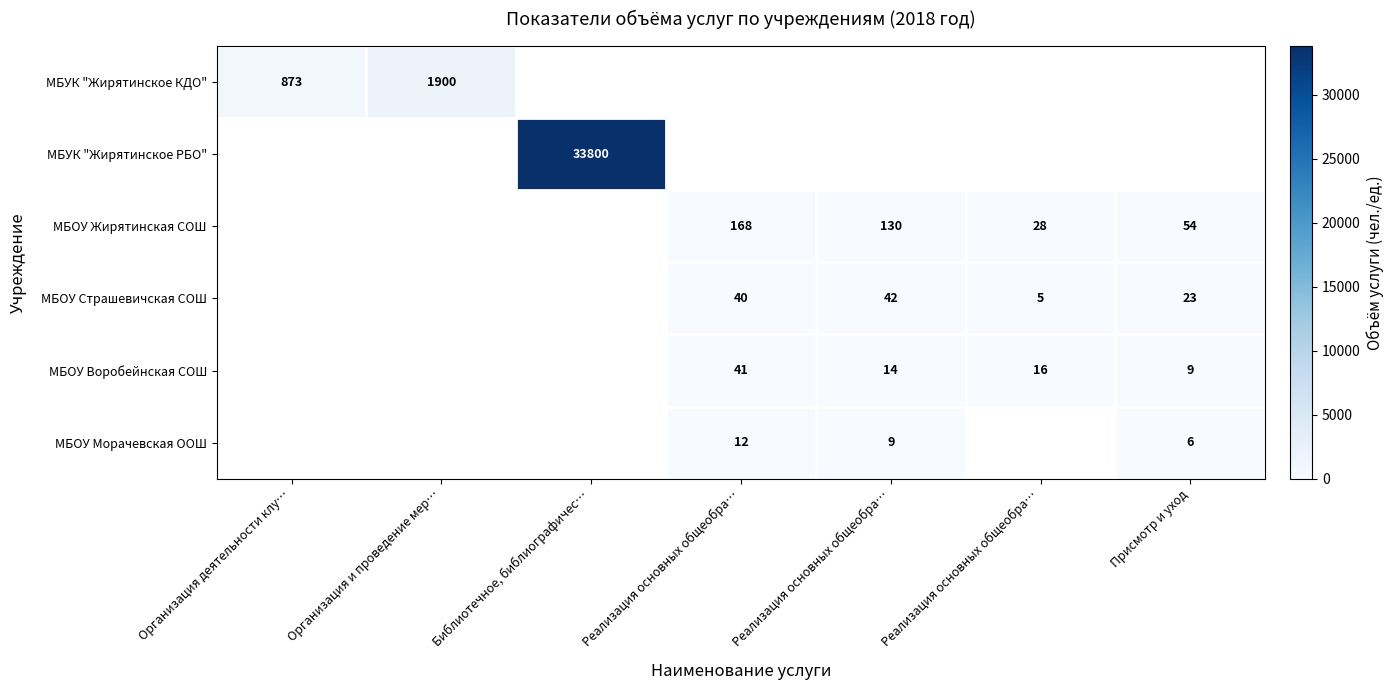

What is the sum of the МБОУ Жирятинская СОШ values at Реализация основных общеобра… and Присмотр и уход?

82.0